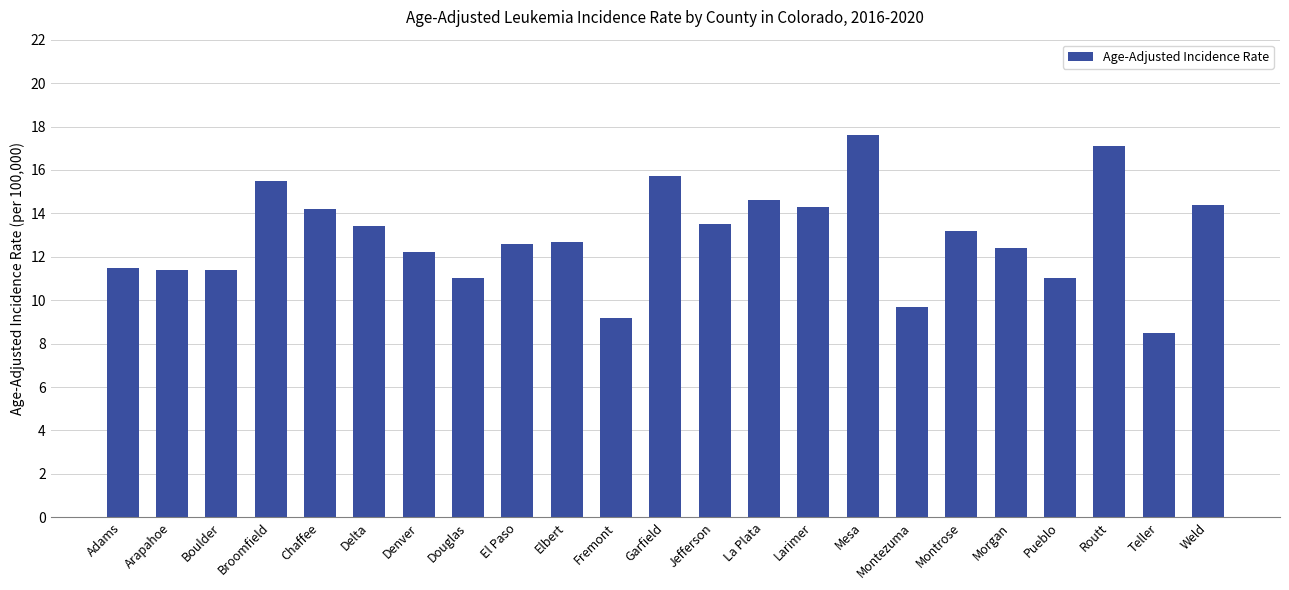

What is the sum of all values?

297.1